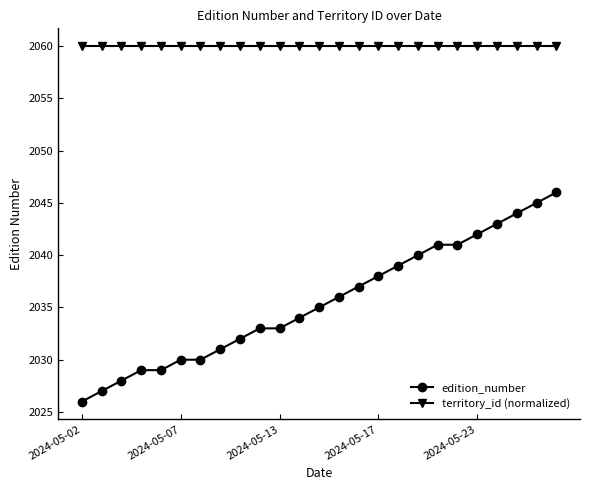

What is the value of the edition_number point at the 24th from the left?

2045